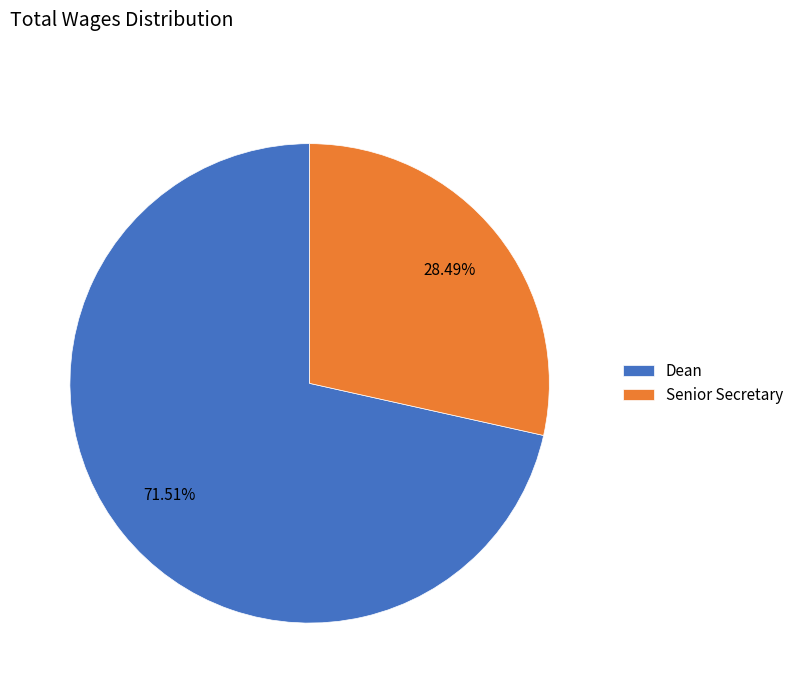

Which category has the smallest portion of the pie?

Senior Secretary